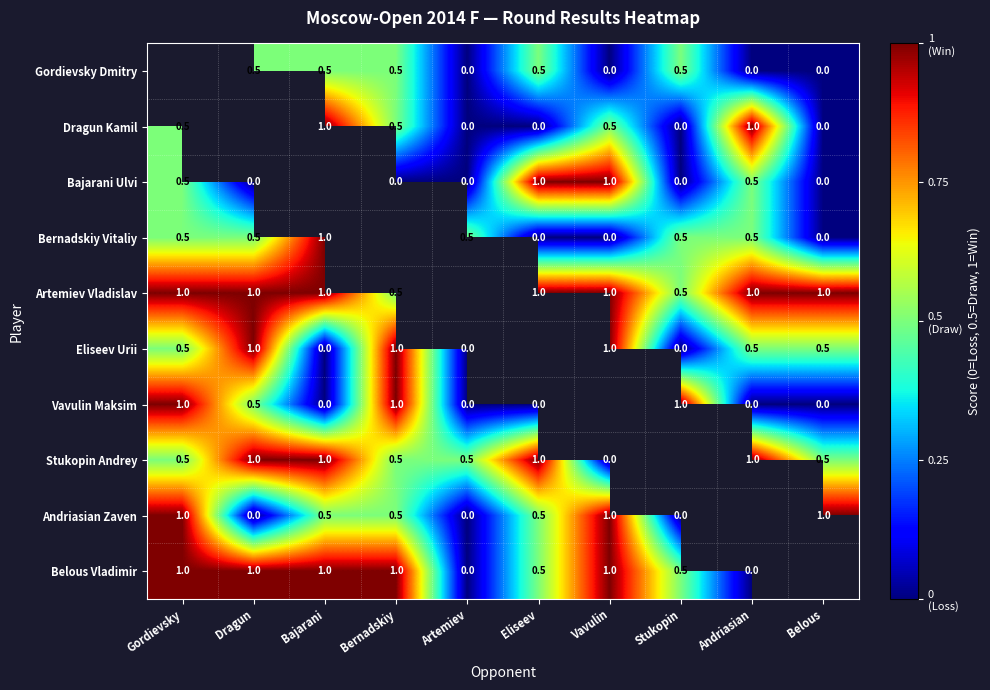

The Gordievsky Dmitry series shows 0.8 at Dragun. True or false?

False